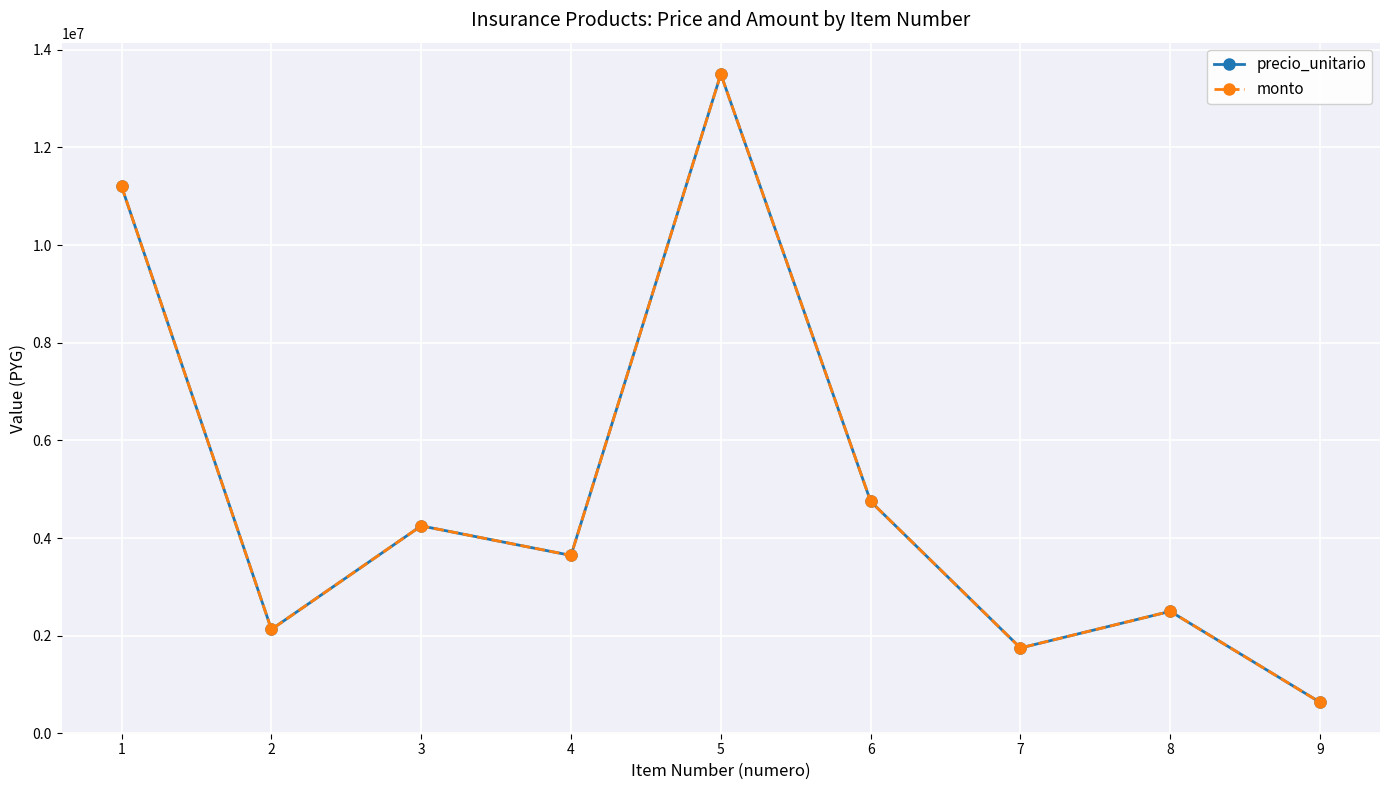

Does the chart have visible grid lines?

Yes